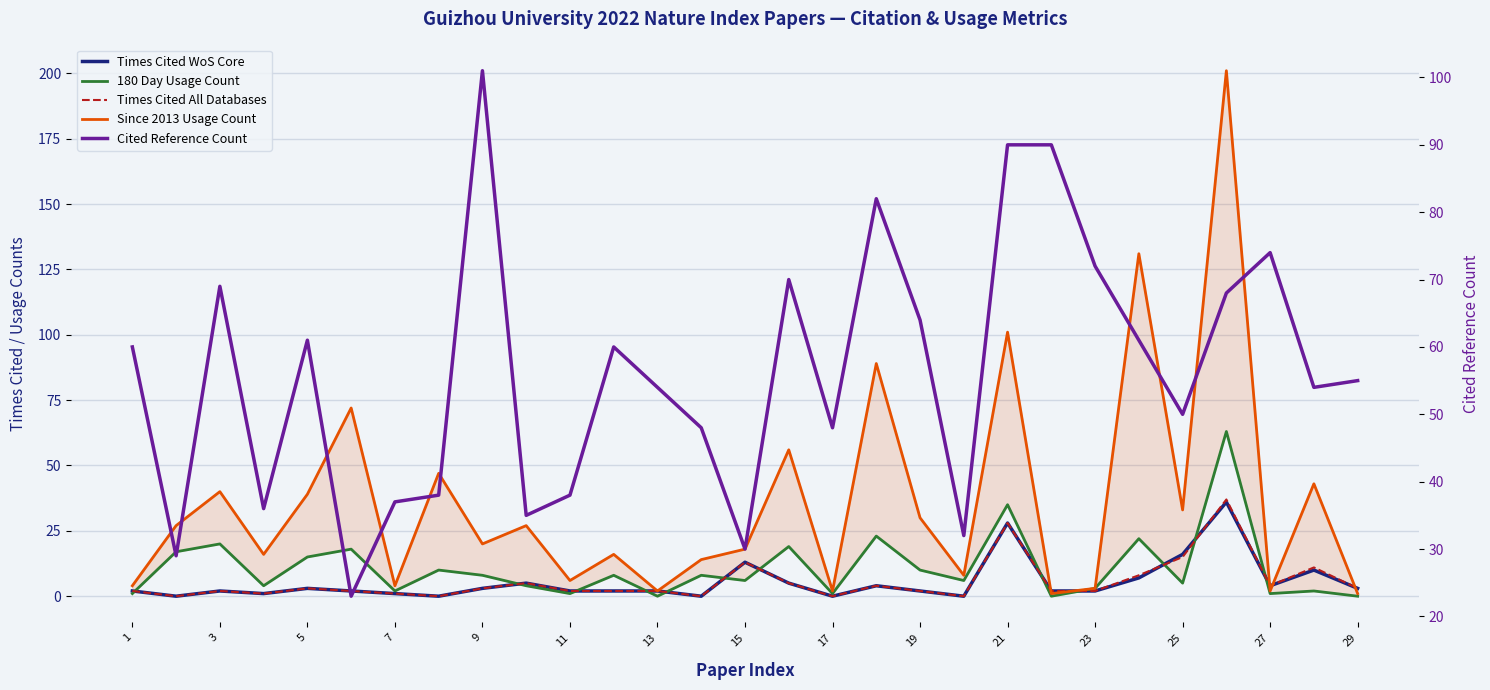

How many data points in Since 2013 Usage Count are above 20?

14